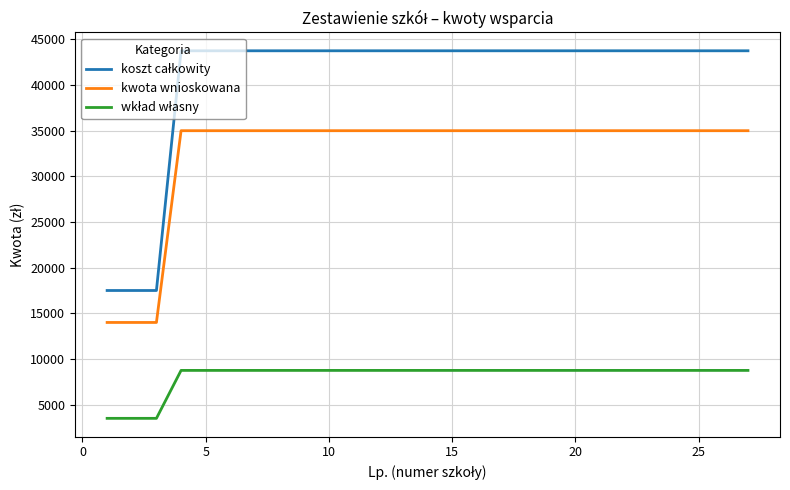

What is the smallest value displayed?

3500